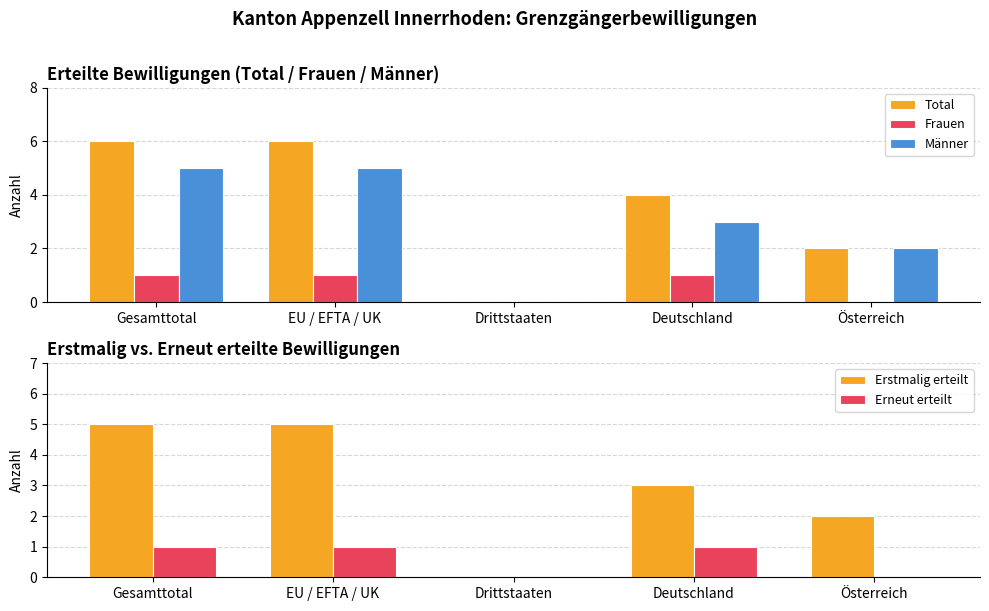

What position from the right is Deutschland?

2